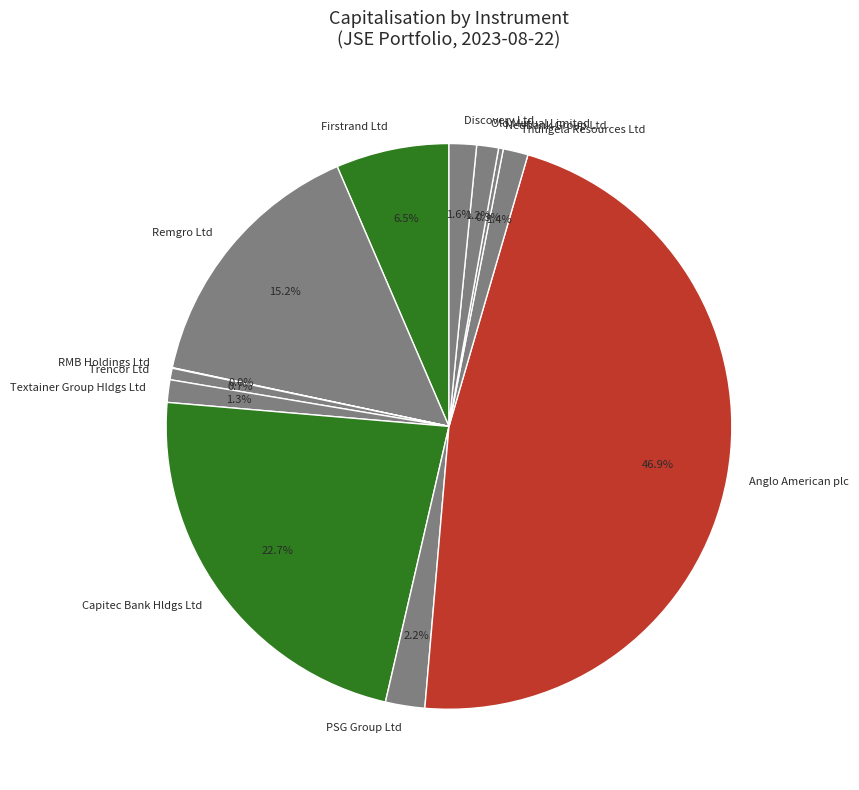

What is the largest slice in the pie chart?

Anglo American plc